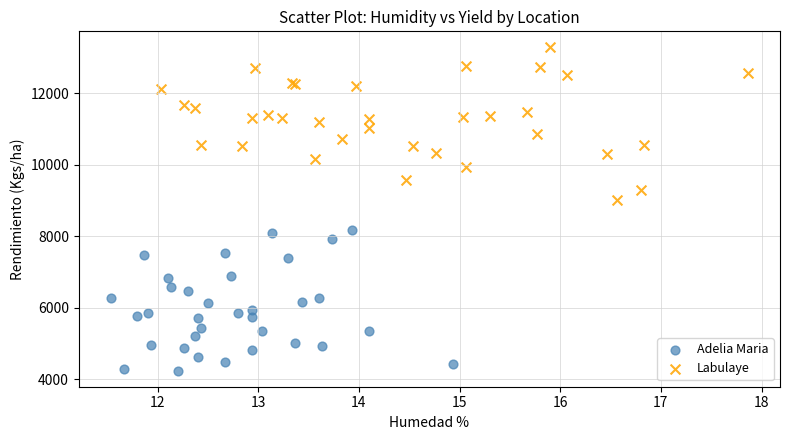

Which series reaches the minimum Y coordinate?

Adelia Maria